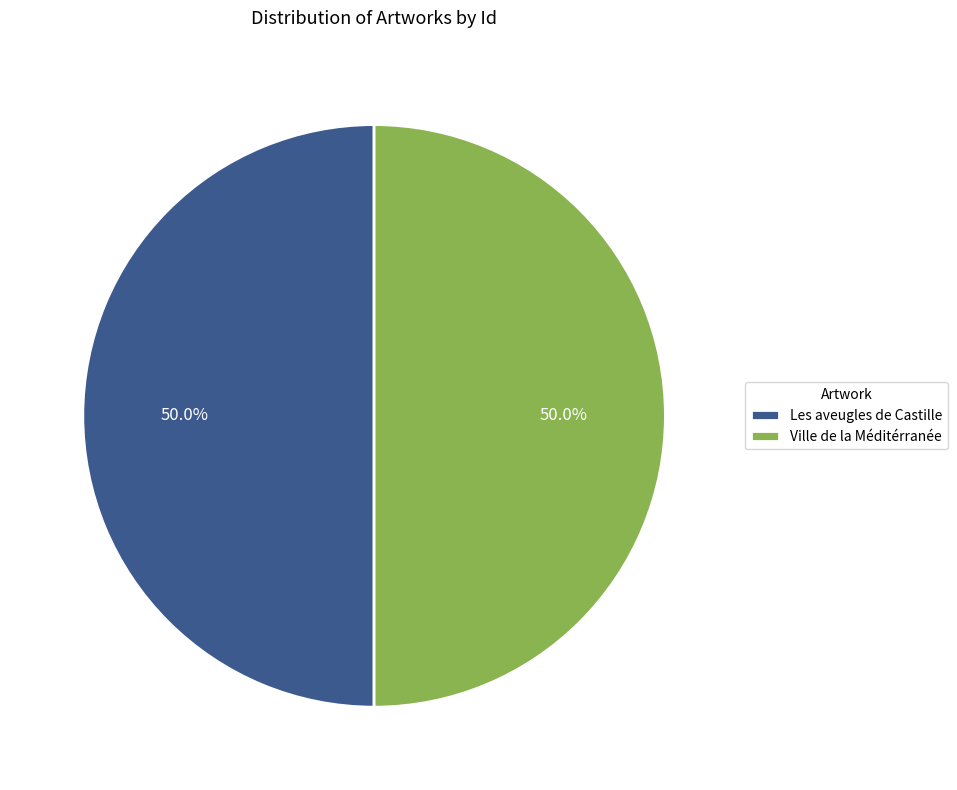

What percentage is the Ville de la Méditérranée slice, to the nearest percent?

50%